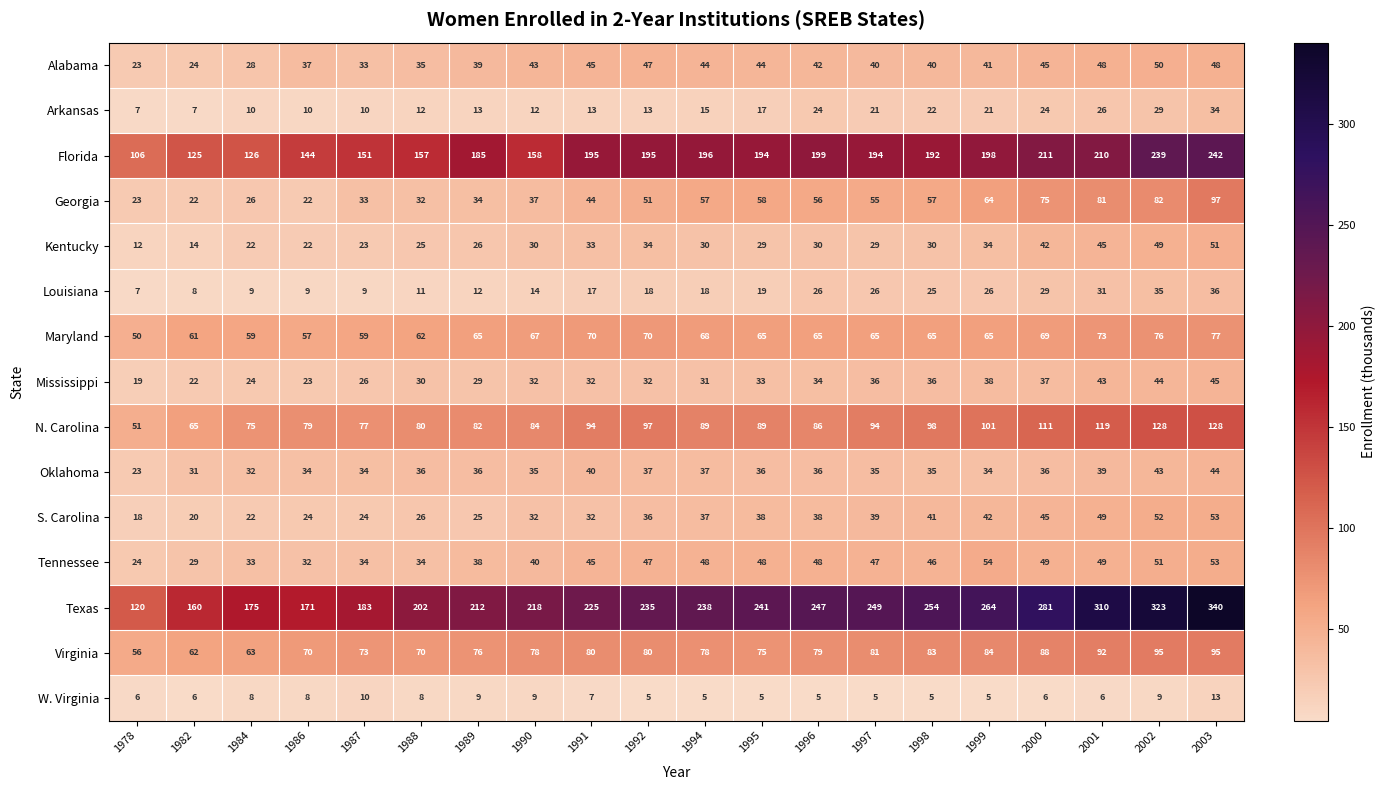

What is the maximum value for N. Carolina?

128